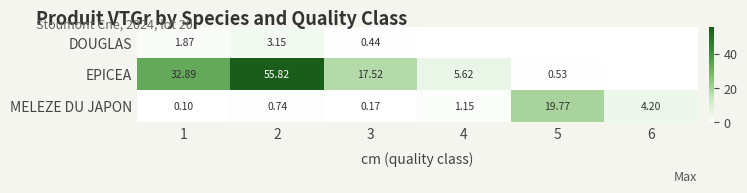

Which label corresponds to the smallest value in the chart?

4